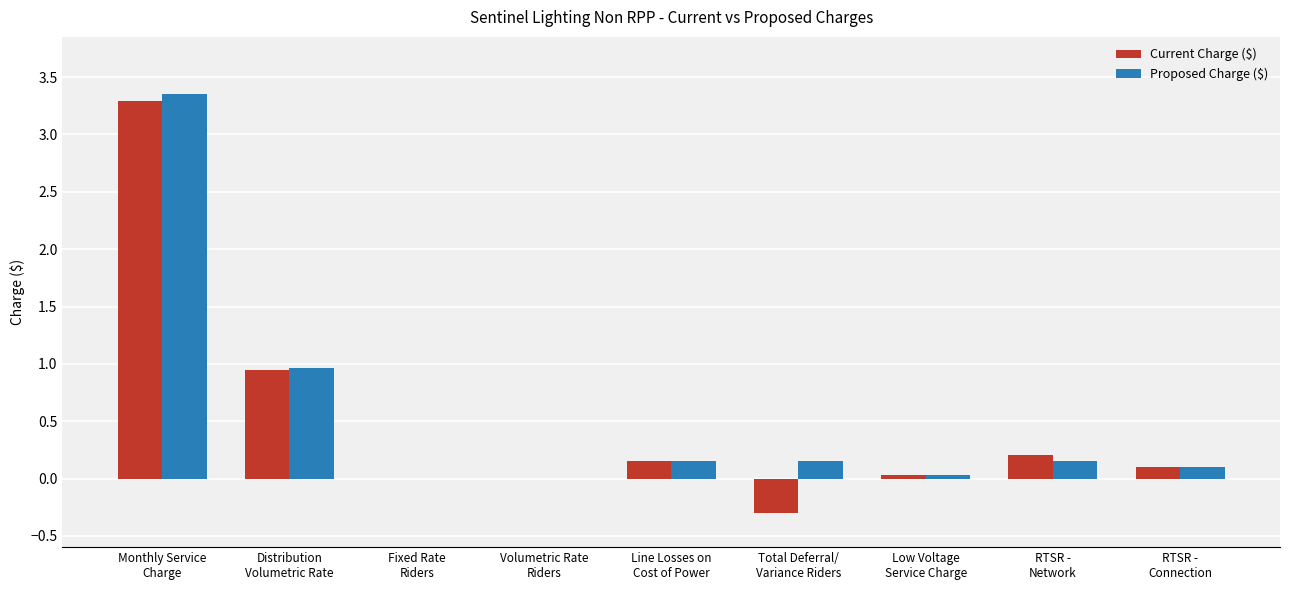

Are the bars grouped side by side (vs. stacked)?

Yes